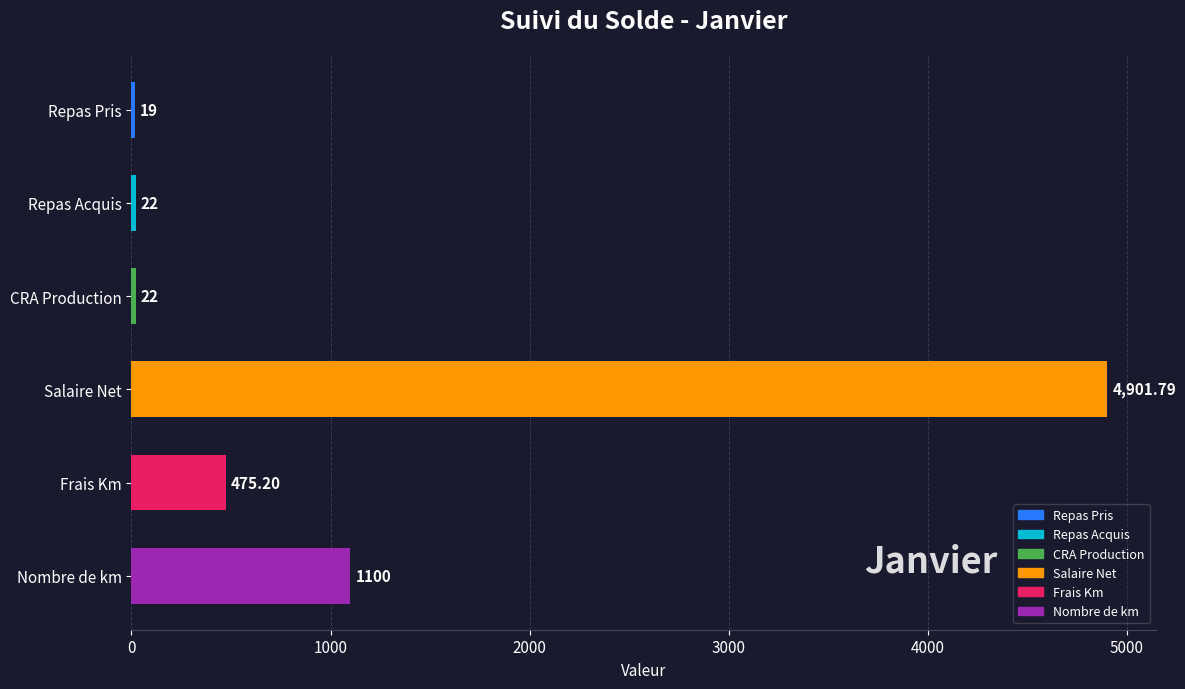

At which label is the value closest to 2460?

Nombre de km